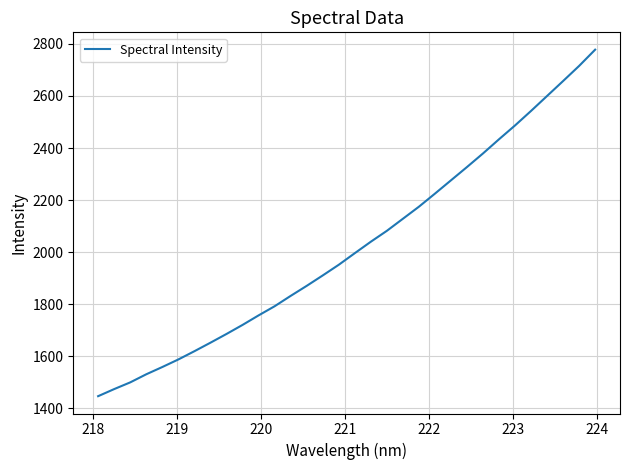

What is the minimum value shown in the chart?

1446.9